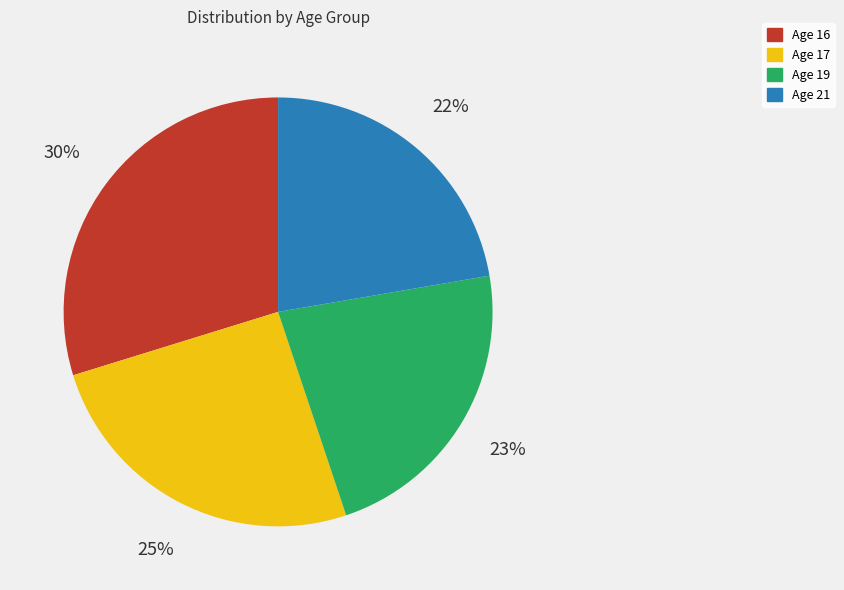

To the nearest percent, what is the average slice percentage?

25%